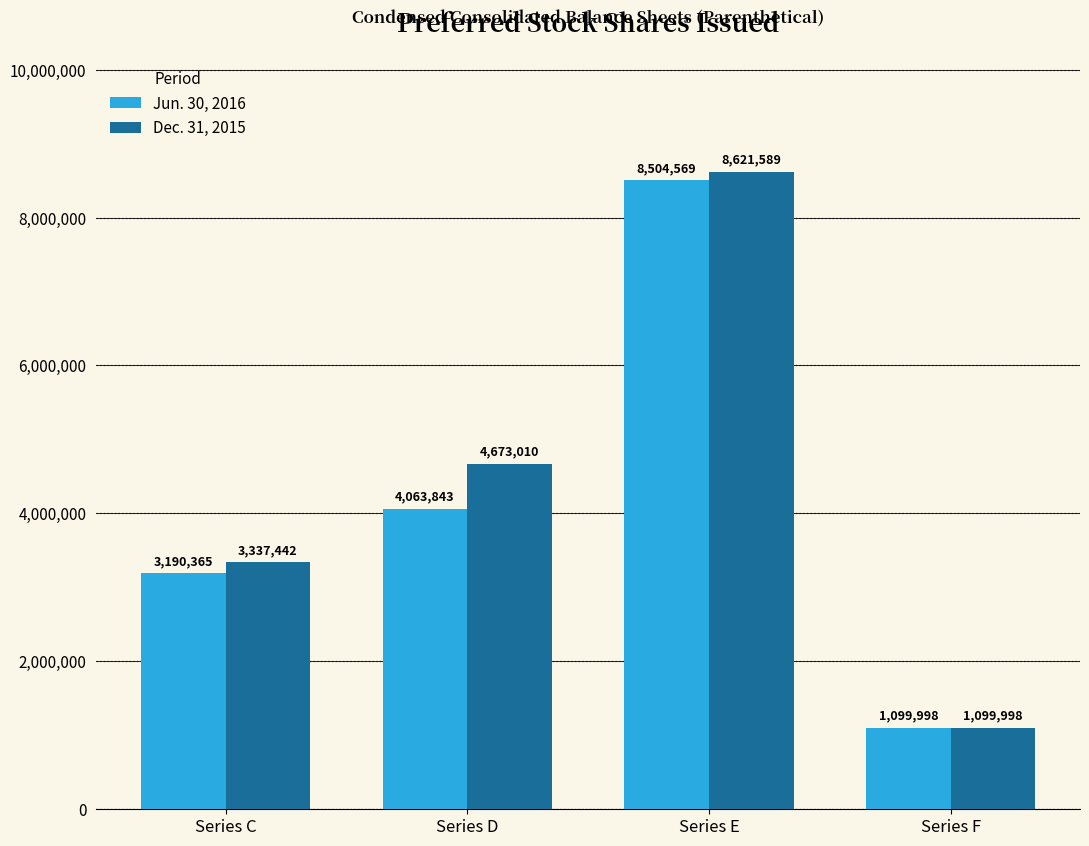

At which category does the chart reach its minimum across all series?

Series F